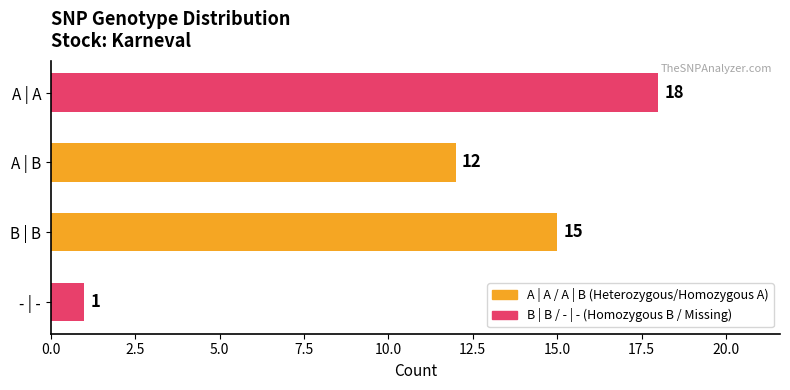

What is the sum of the values at B | B and A | B?

27